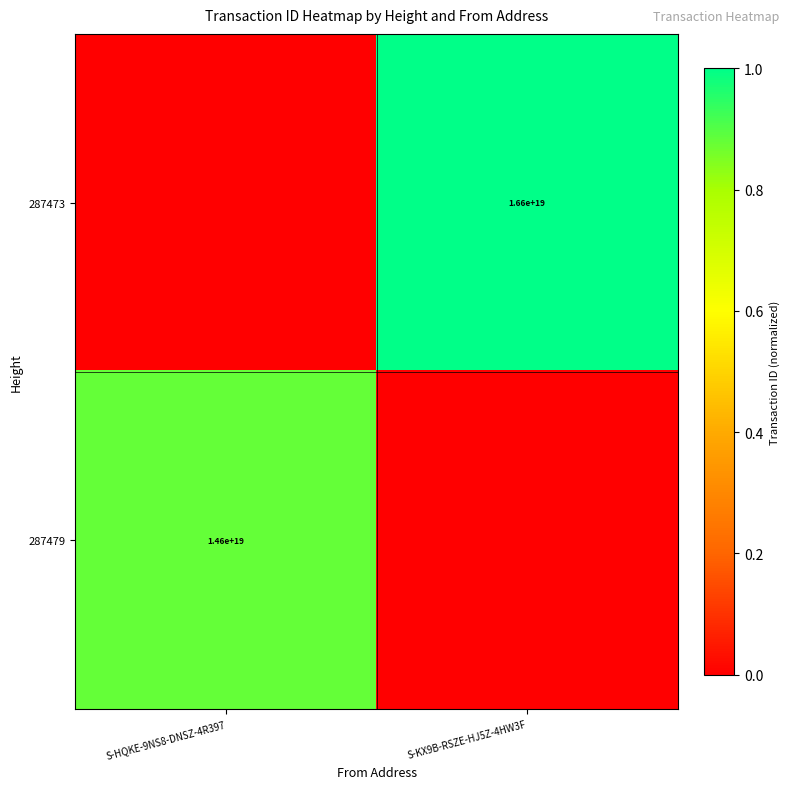

How many data points does each series have?

2